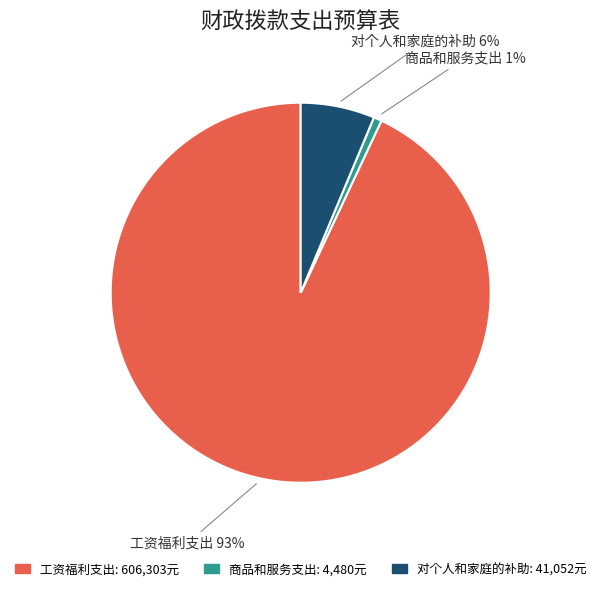

Is it true that 工资福利支出 is 99% of the pie?

False